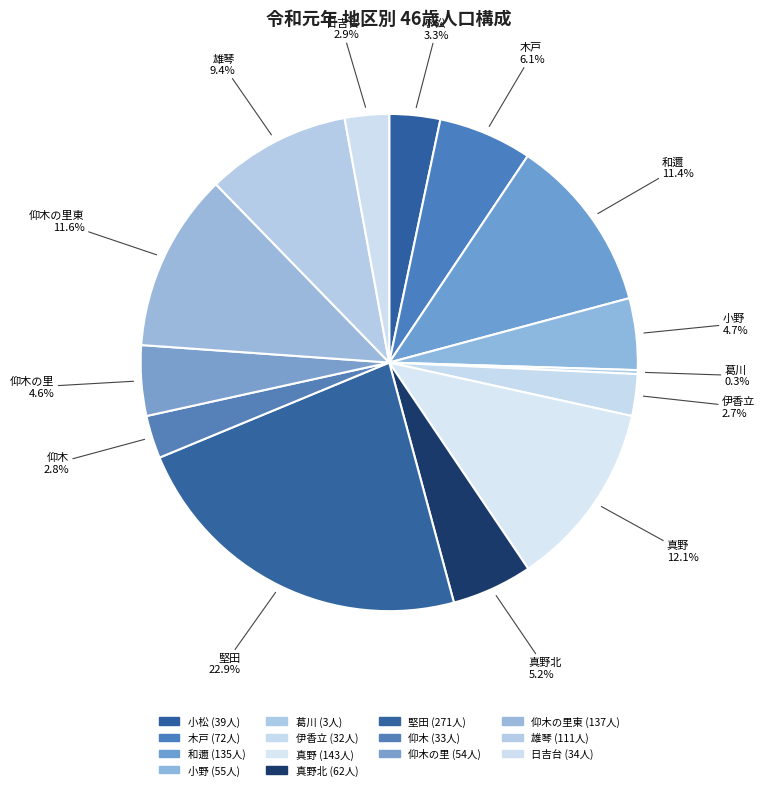

To the nearest percent, what is the average slice percentage?

7%